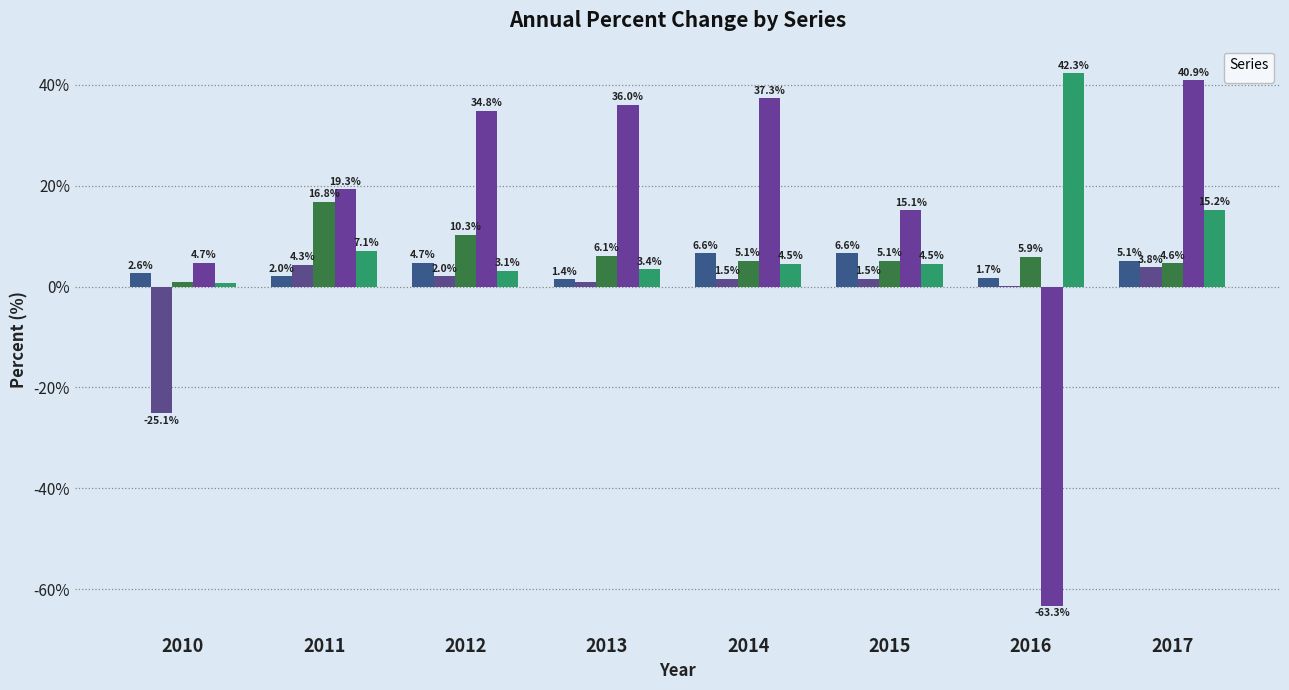

What is the lowest value of the _L_KZ_020502_1A series?

1.4